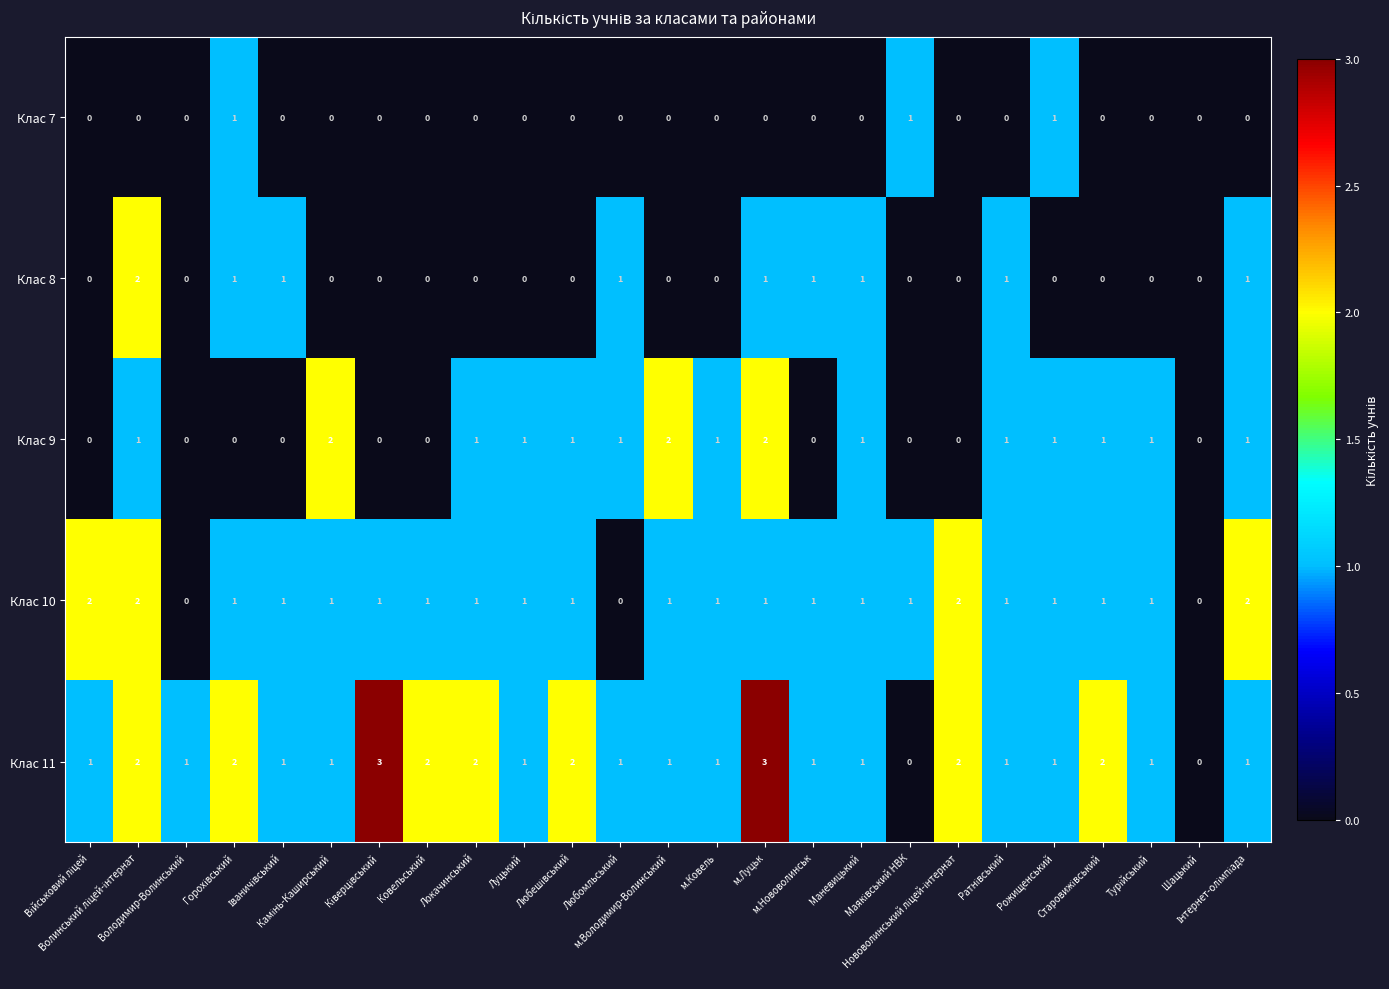

List the series in order of their overall mean, highest first.

Клас 11, Клас 10, Клас 9, Клас 8, Клас 7